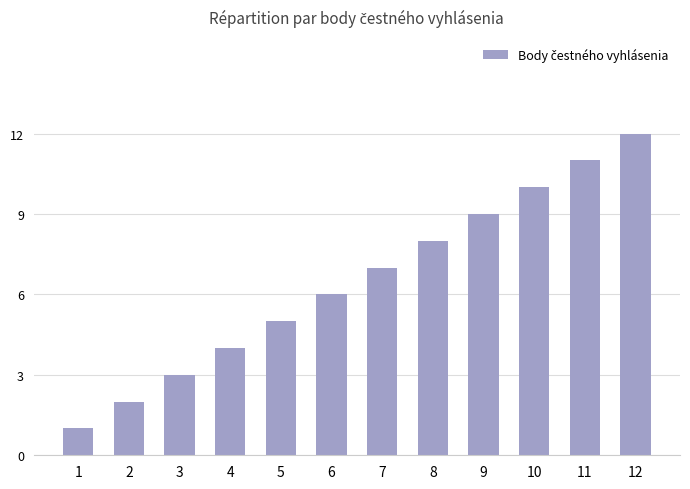

What is the minimum value shown in the chart?

1